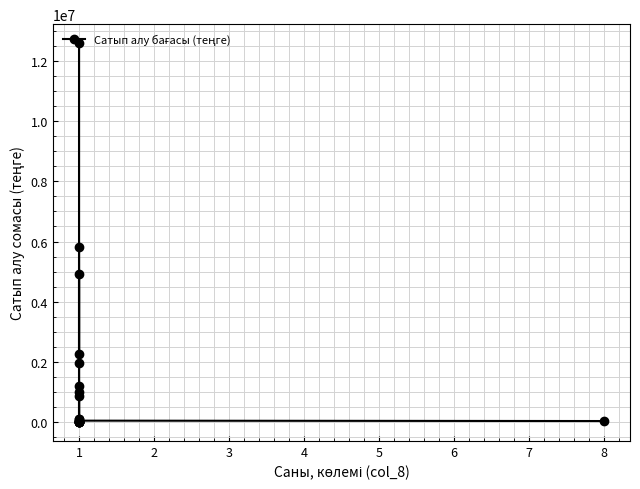

How many lines are shown in the chart?

1